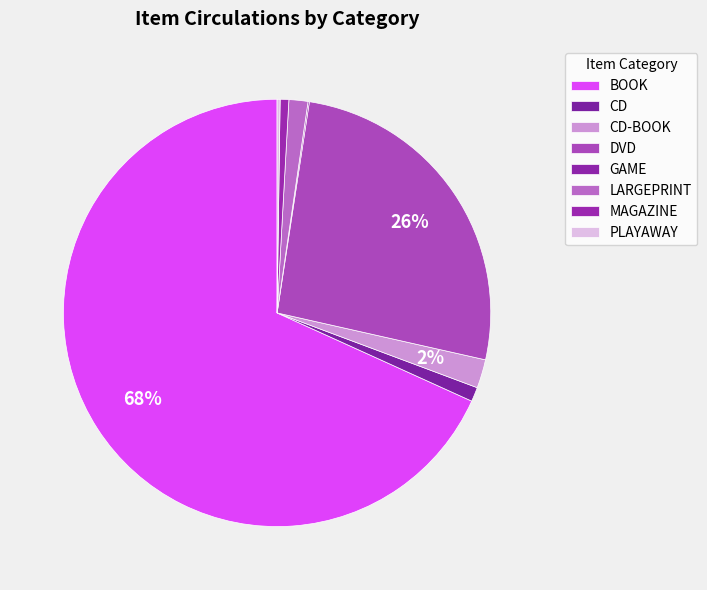

Does BOOK represent more than half of the total?

Yes